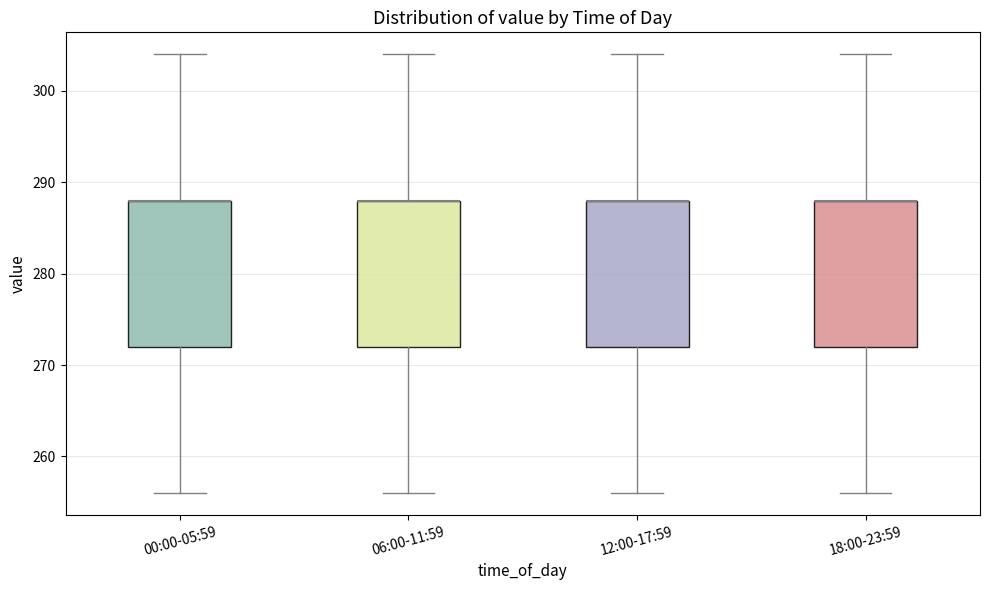

Reading left to right, read every box against the y-axis: the position of its median line, the range the box covers, and the ends of its whiskers. The values are not printed on the chart, so give them approximately, as read against the axis.

00:00-05:59: median 288 (drawn on the box's upper edge), box 272 to 288, whiskers 256 to 304
06:00-11:59: median 288 (drawn on the box's upper edge), box 272 to 288, whiskers 256 to 304
12:00-17:59: median 288 (drawn on the box's upper edge), box 272 to 288, whiskers 256 to 304
18:00-23:59: median 288 (drawn on the box's upper edge), box 272 to 288, whiskers 256 to 304